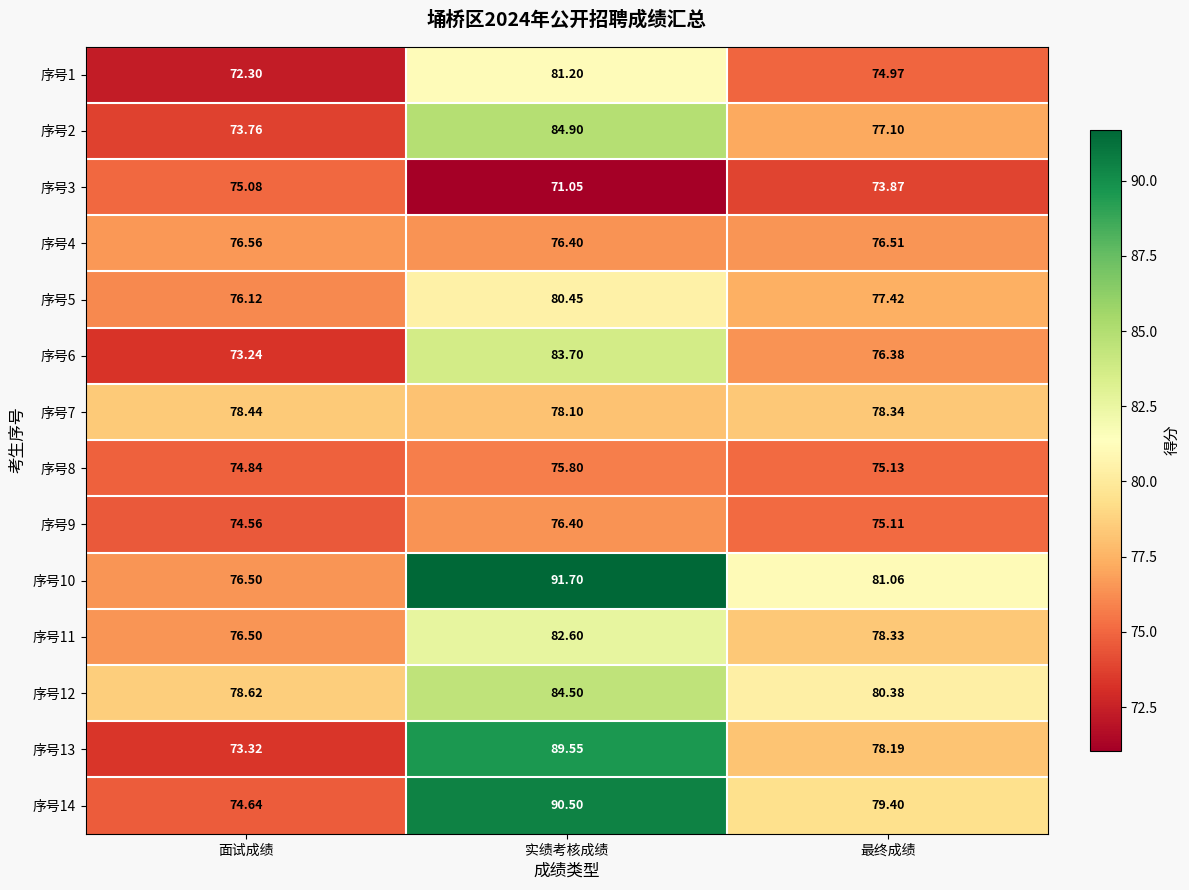

At which label is 序号12 closest to 81?

最终成绩